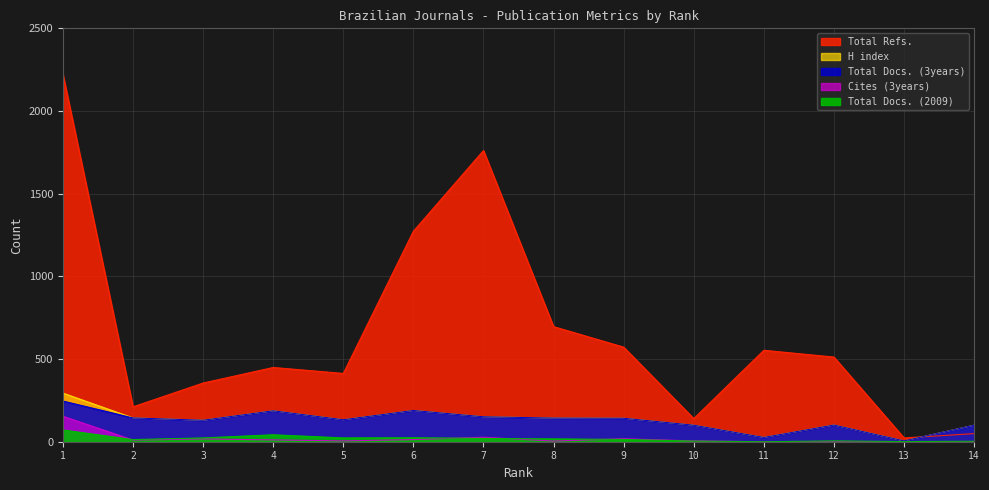

What is the difference between the maximum and second lowest values in the Total Docs. (3years) series?

220